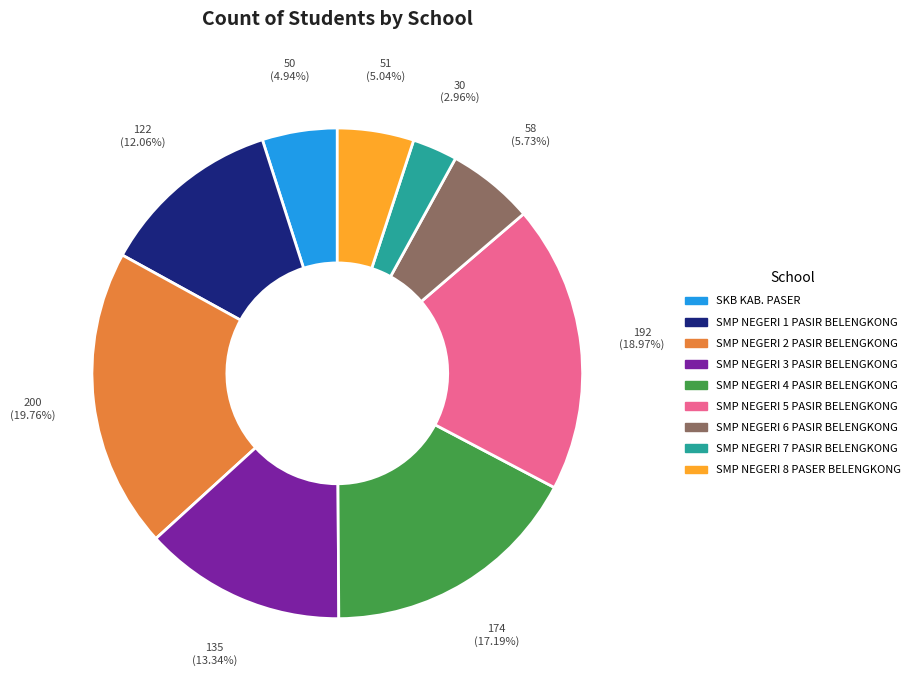

To the nearest percent, what is the difference between the SMP NEGERI 4 PASIR BELENGKONG and SMP NEGERI 3 PASIR BELENGKONG slice percentages?

4%